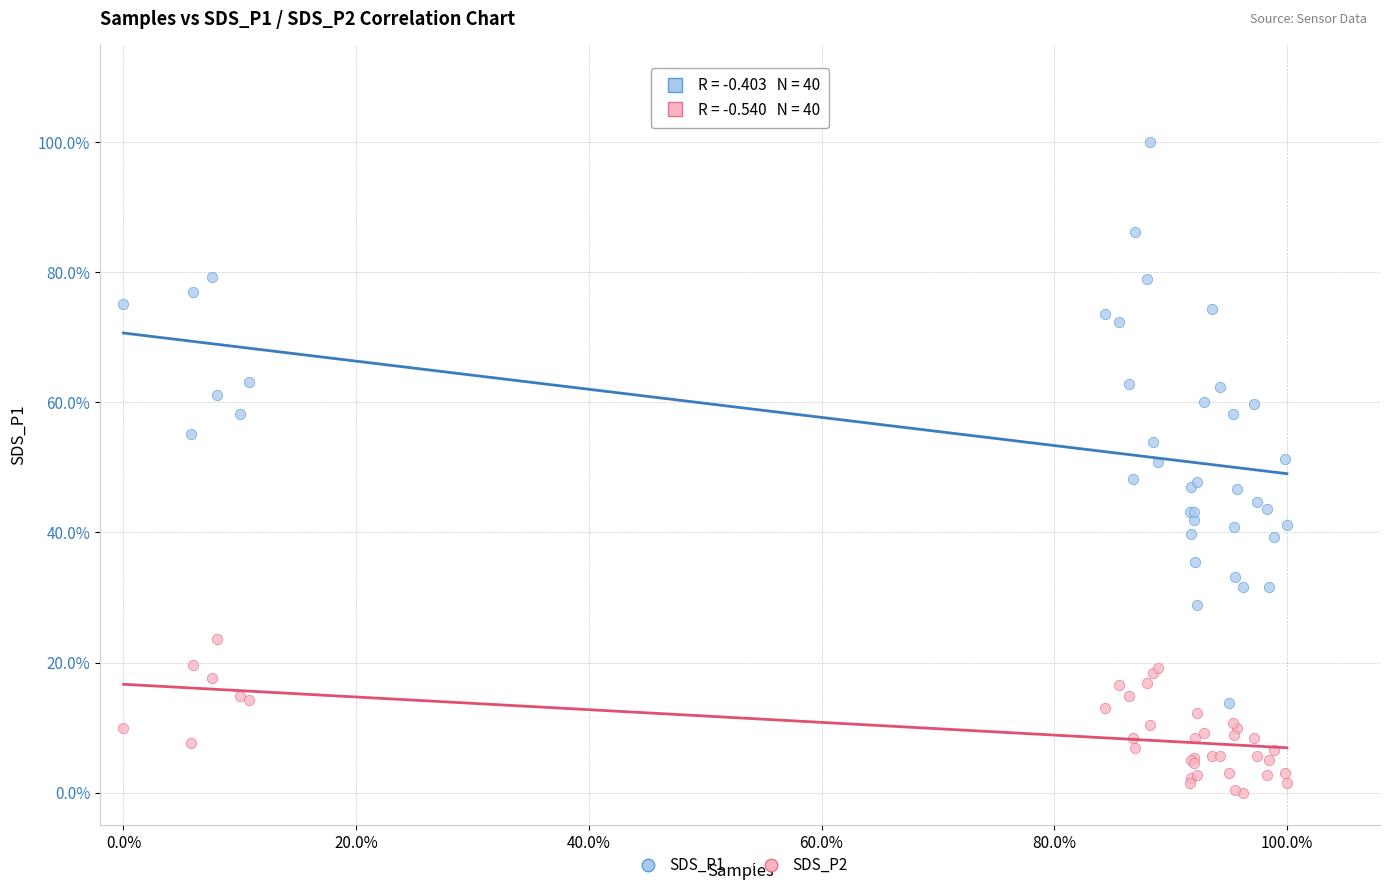

What are all the series names shown in the legend?

SDS_P1, SDS_P2